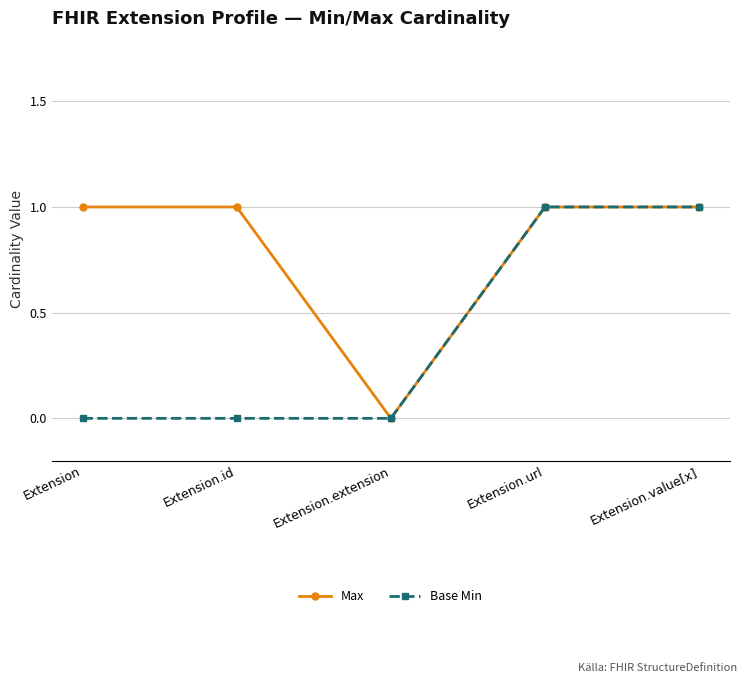

Is this an area chart (filled region under the line)?

No